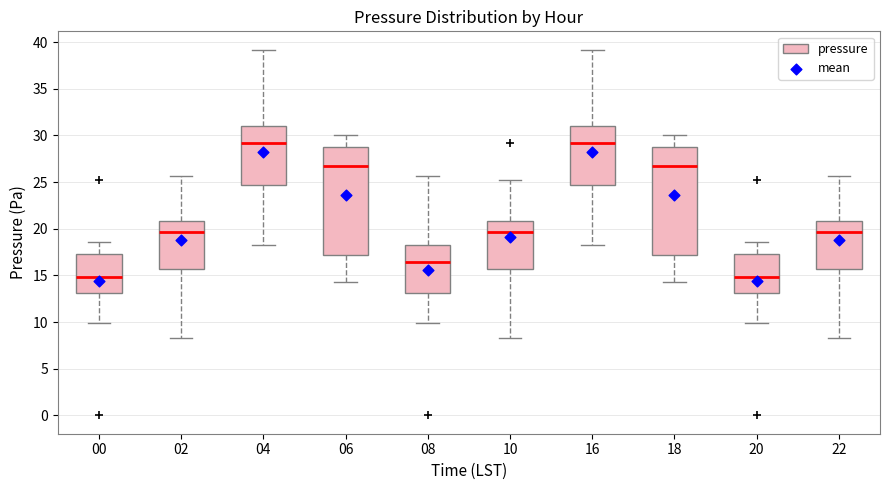

Where does the median line of the box at x = 20 sit on the y-axis? The values are not printed on the chart, so give them approximately, as read against the axis.

15.0